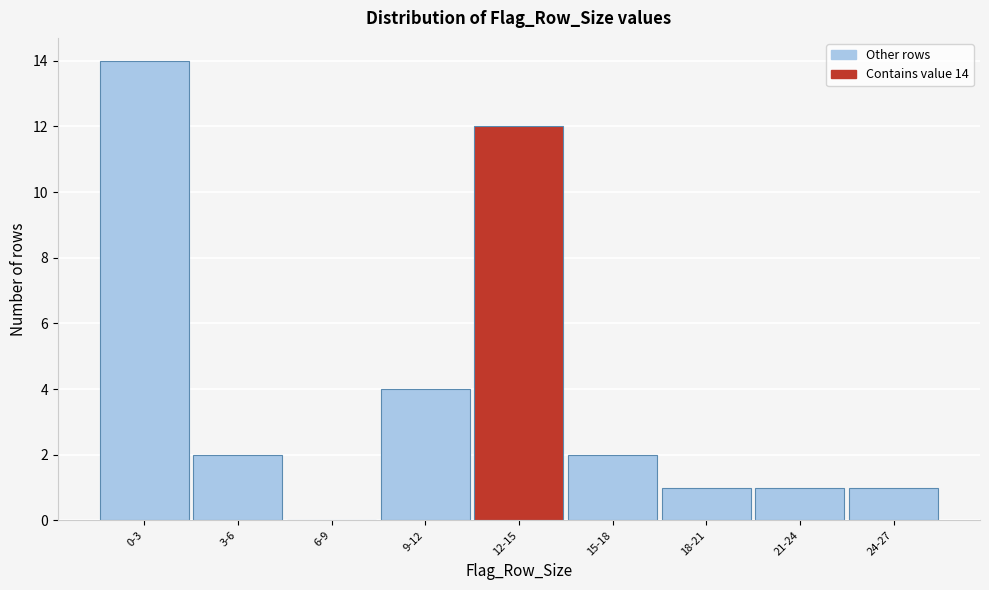

Reading left to right, what are all the values shown in this chart?

0-3=14	3-6=2	6-9=0	9-12=4	12-15=12	15-18=2	18-21=1	21-24=1	24-27=1